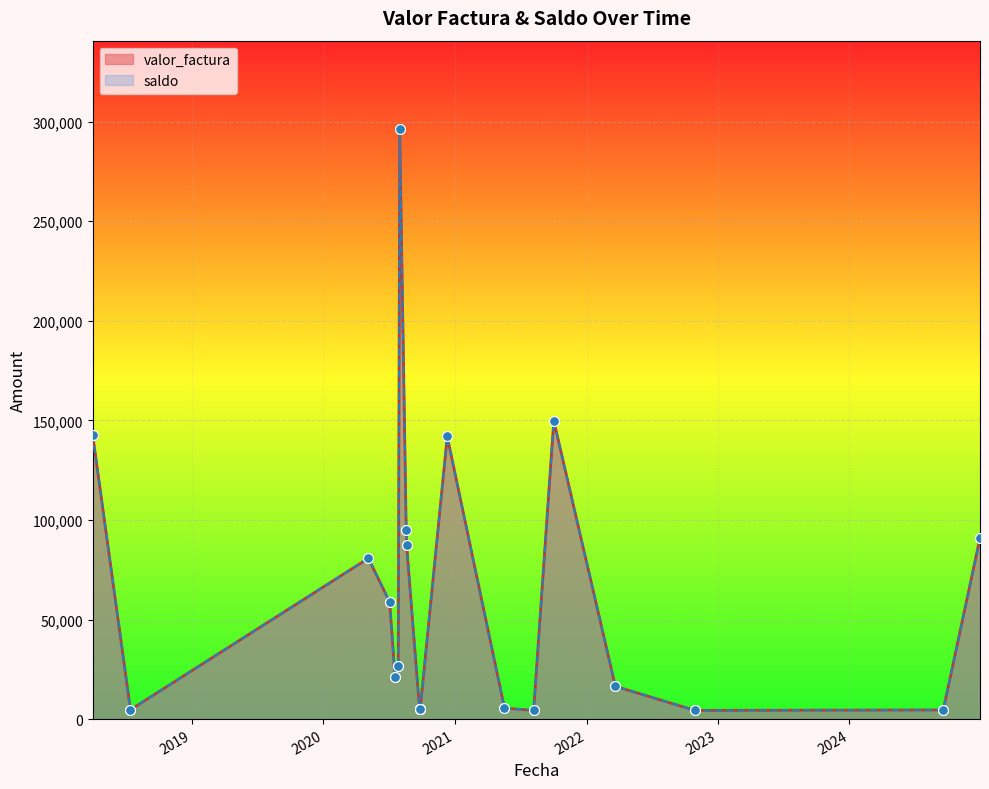

What are all the series names shown in the legend?

valor_factura, saldo